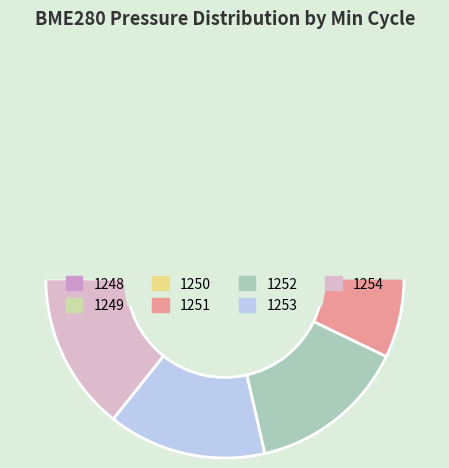

What is the change in value from 1250 to 1254?

+14.4